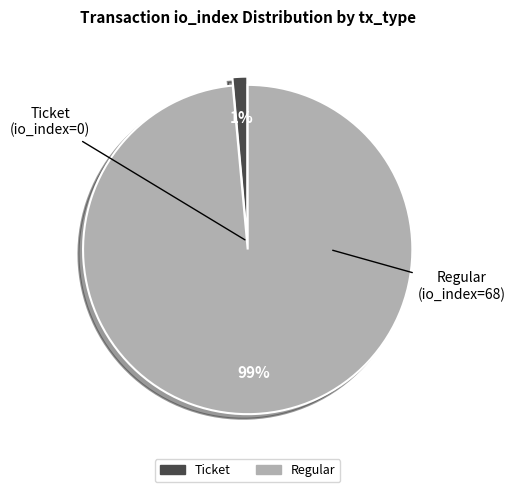

How many segments does this pie chart have?

2